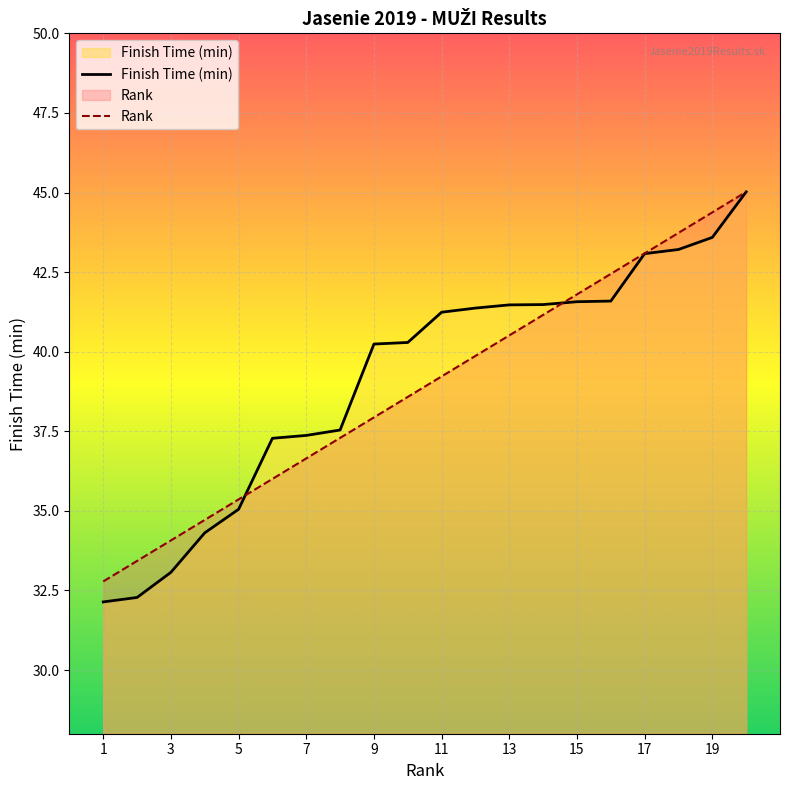

What is the minimum value for Rank?

32.8